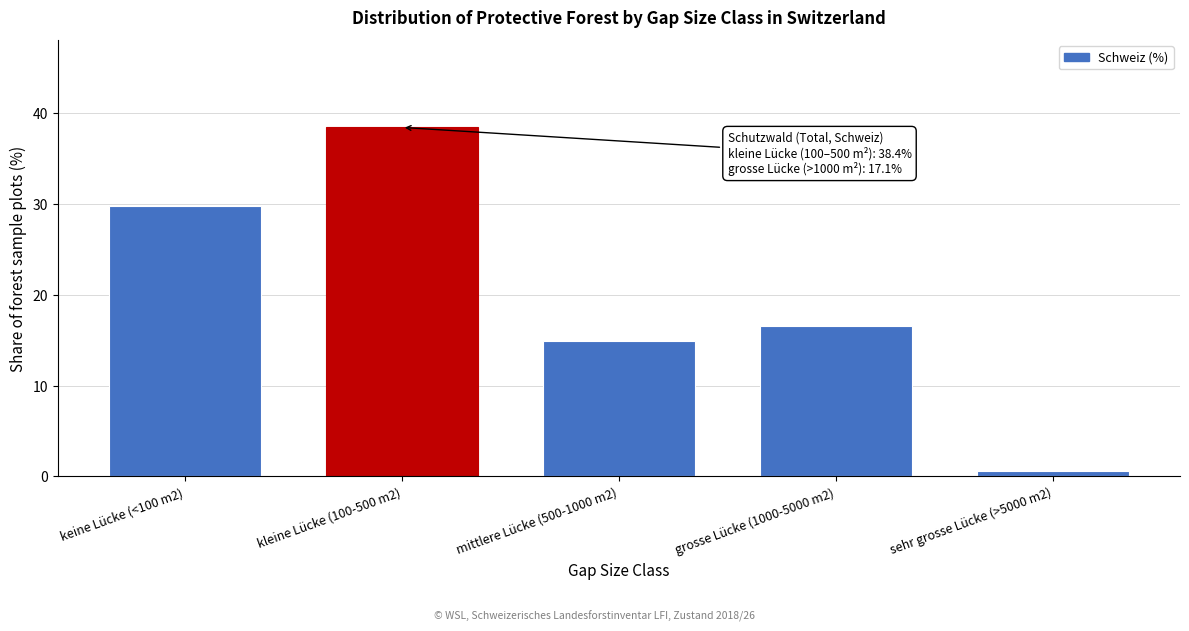

Reading left to right, what are all the values shown in this chart?

keine Lücke (<100 m2)=29.7	kleine Lücke (100-500 m2)=38.4	mittlere Lücke (500-1000 m2)=14.9	grosse Lücke (1000-5000 m2)=16.5	sehr grosse Lücke (>5000 m2)=0.6